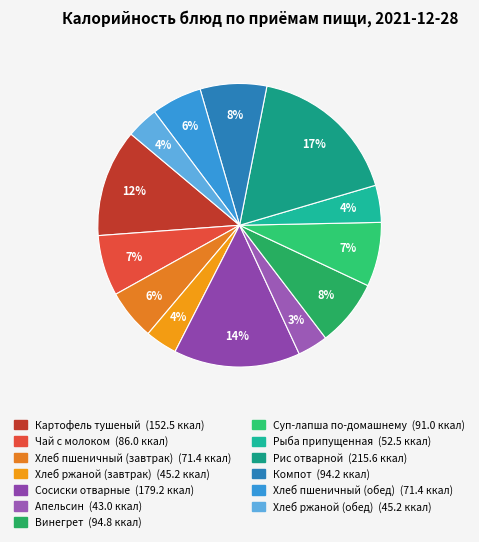

To the nearest percent, what is the average slice percentage?

8%